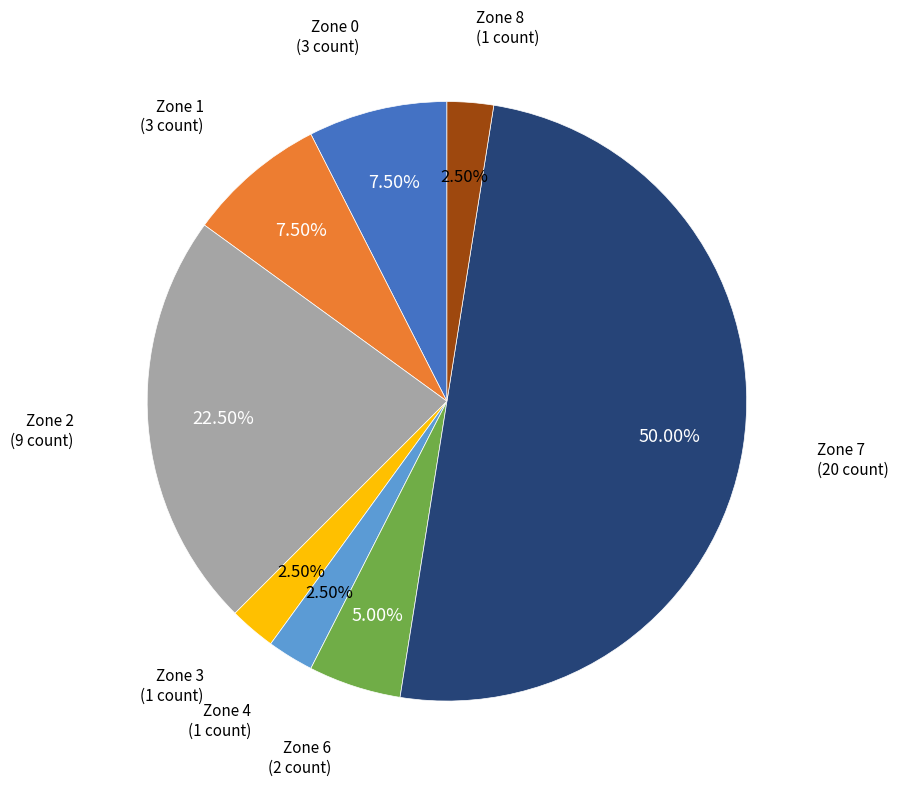

Do Zone 0 and Zone 1 together represent more than half of the pie?

No